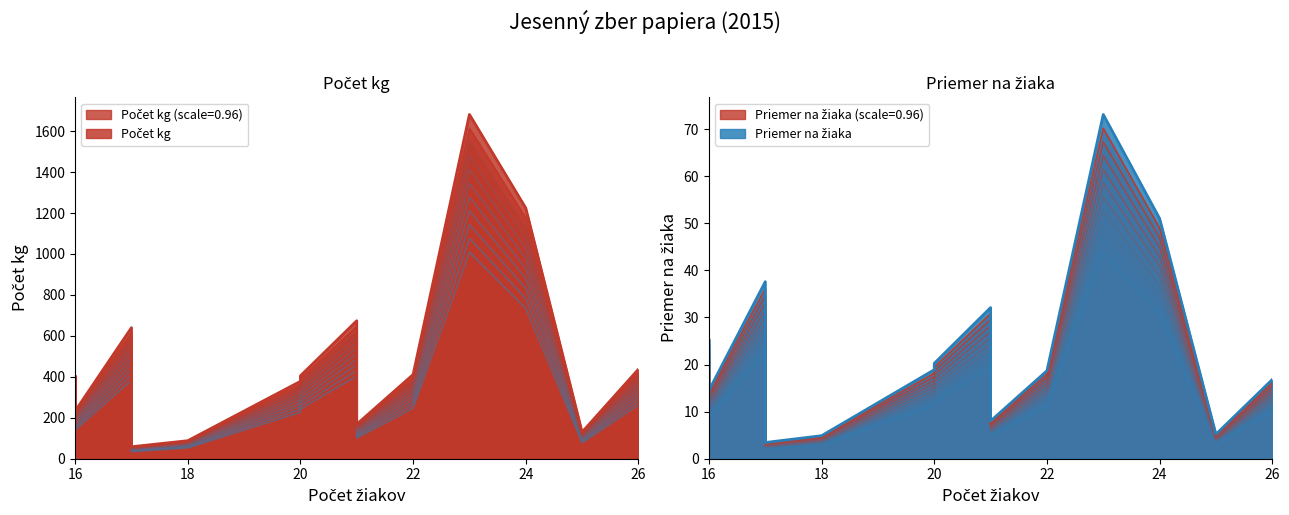

True or false: Priemer na žiaka and Počet kg intersect in this chart.

False